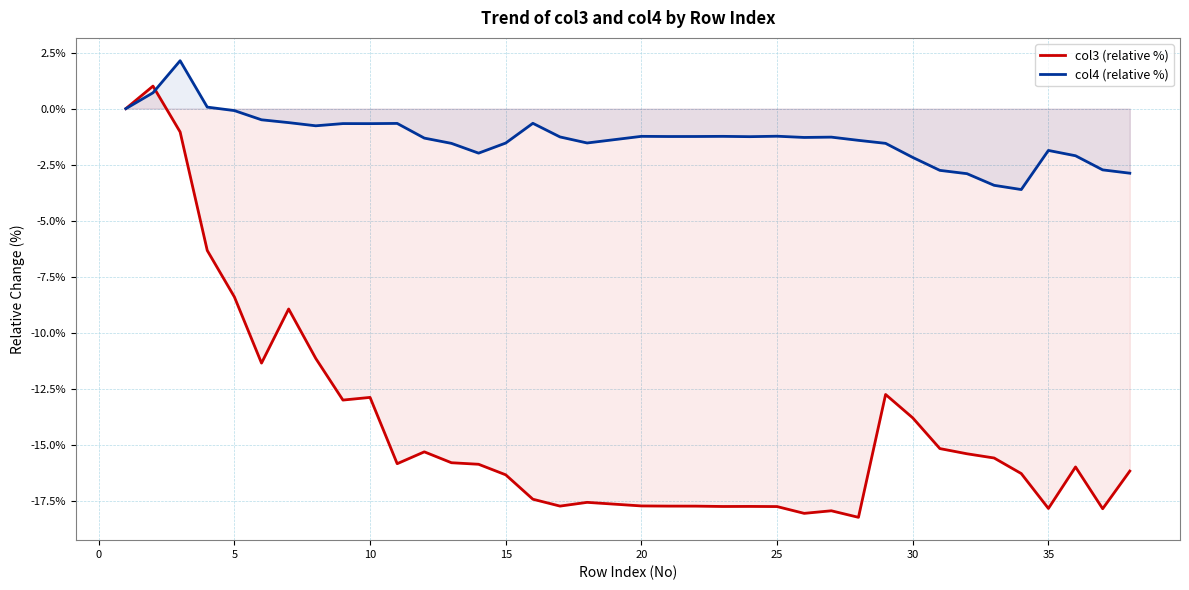

True or false: col4 (relative %) and col3 (relative %) cross at least once.

True